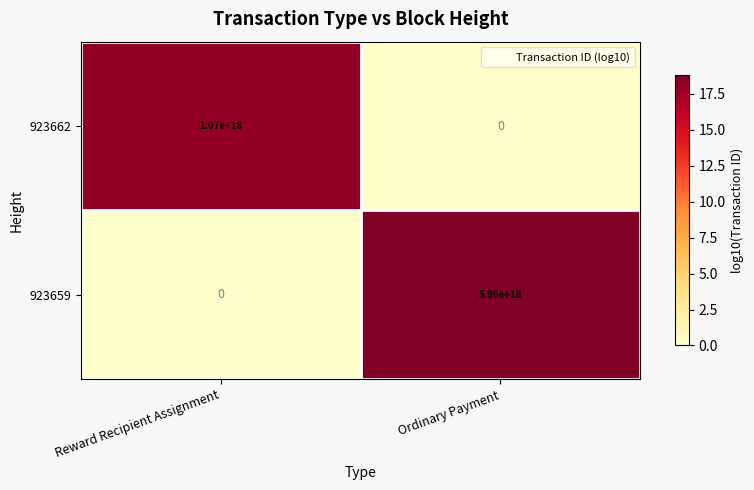

Count the number of data series in this chart.

2